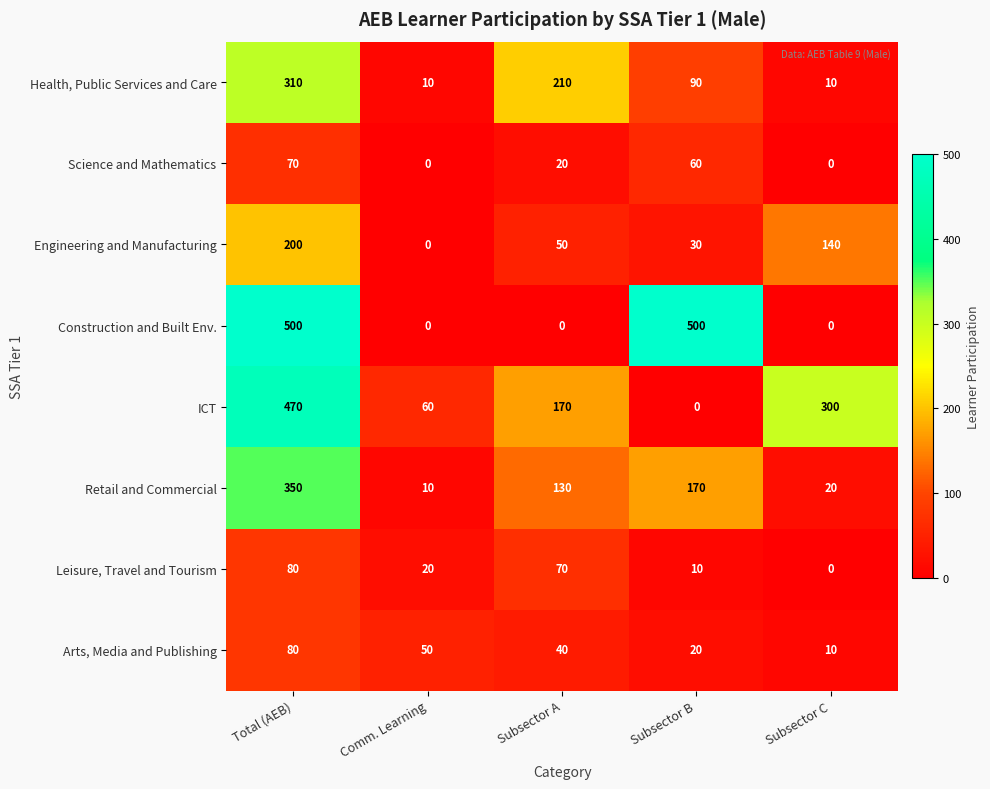

What is the difference between the highest and lowest values at Comm. Learning?

60